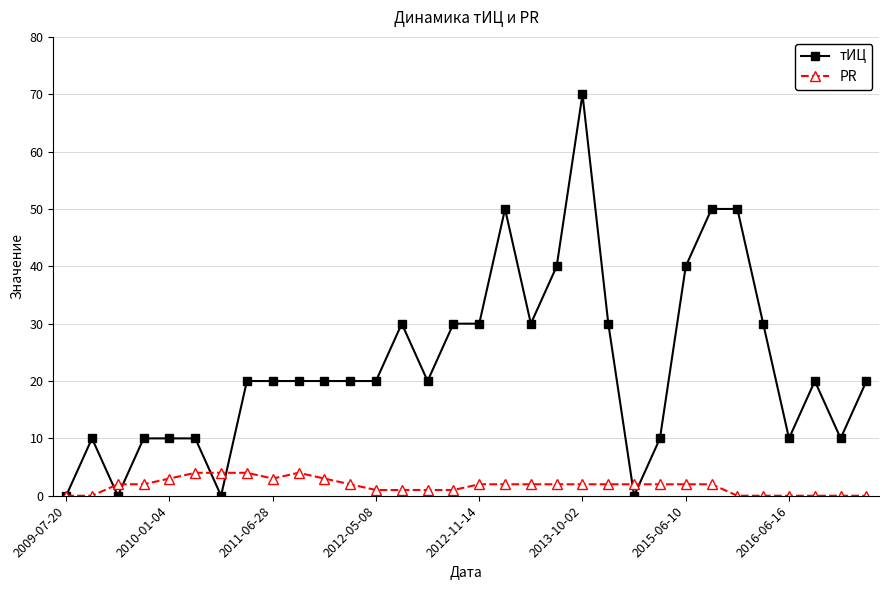

True or false: тИЦ has more than 1 points higher than both neighbors.

True